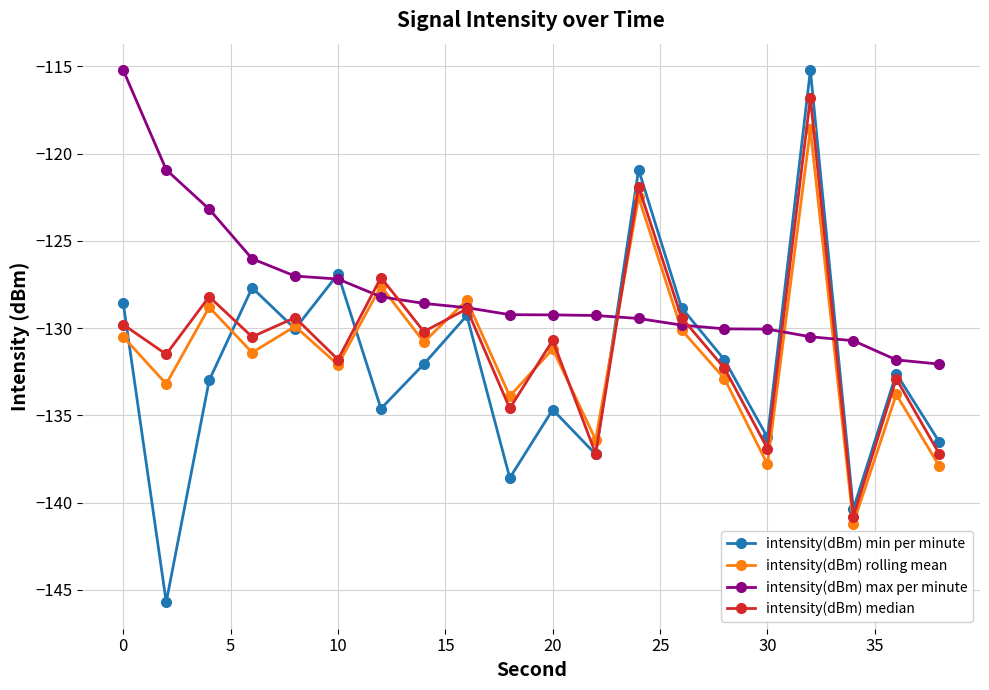

What is the average value of the intensity(dBm) rolling mean series?

-131.4